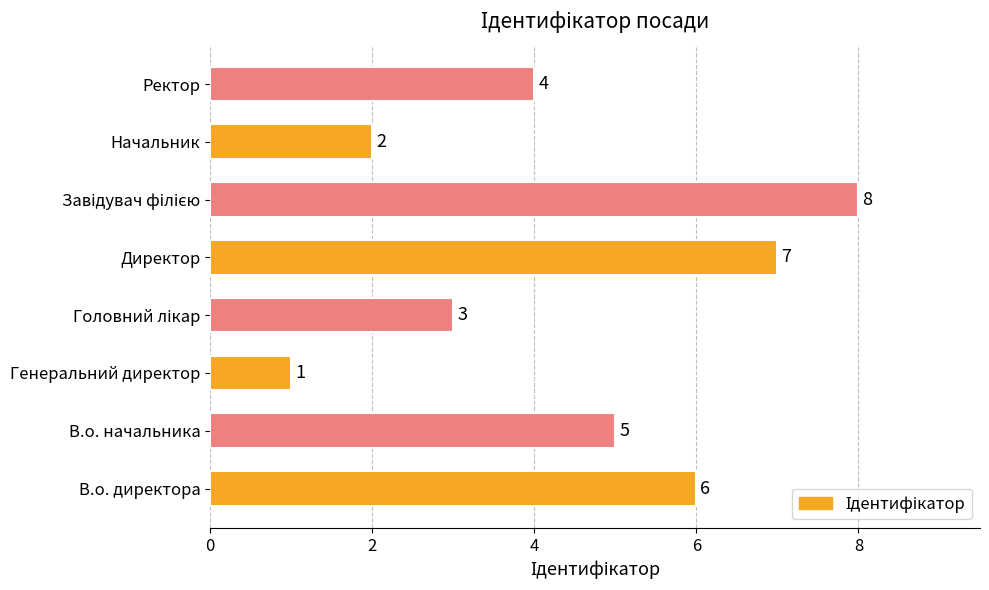

What is the ratio of the value at В.о. начальника to the value at Генеральний директор?

5.0